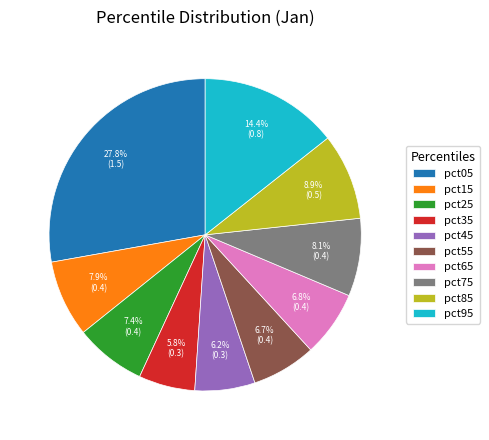

What portion of the pie excludes pct45?

93.8%